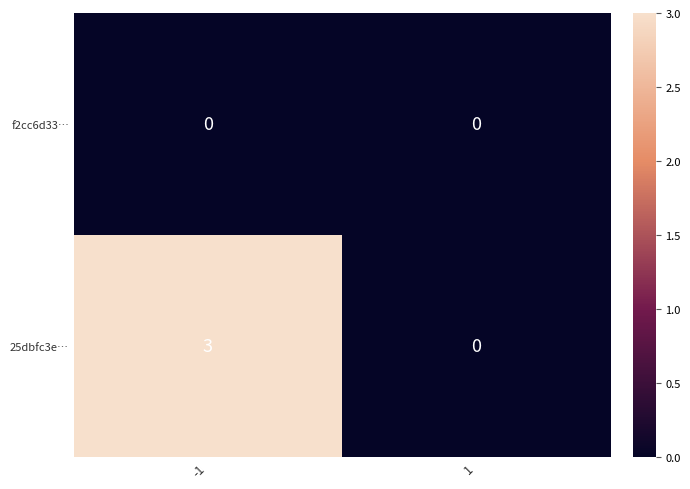

How many series are shown in this chart?

2